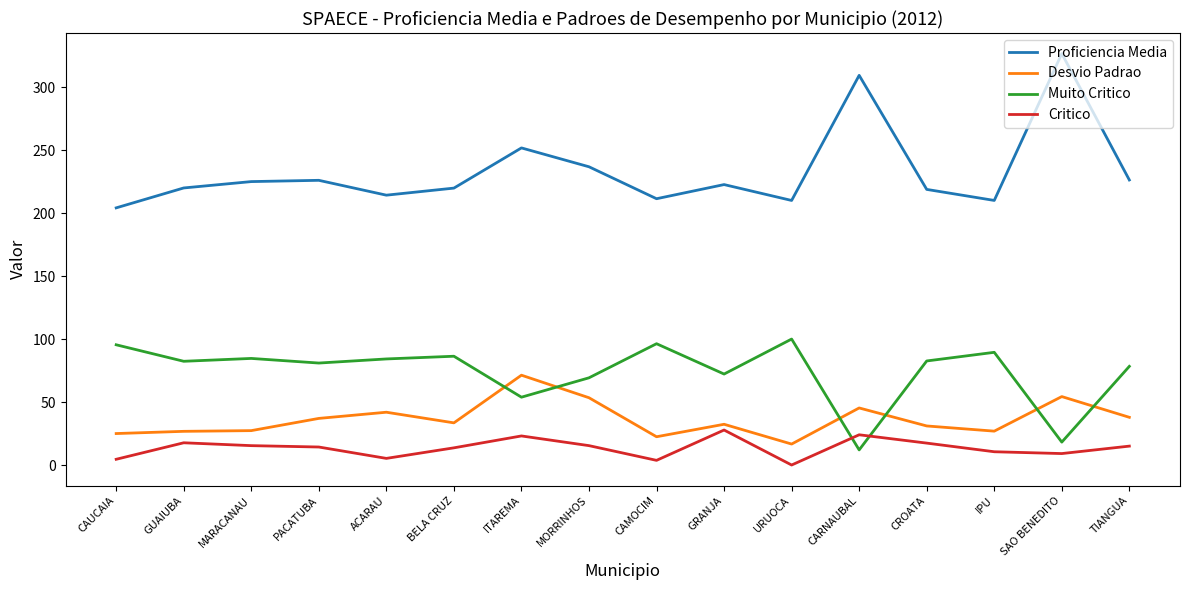

Is the value of Proficiencia Media at MORRINHOS greater than the value of Critico at ITAREMA?

Yes